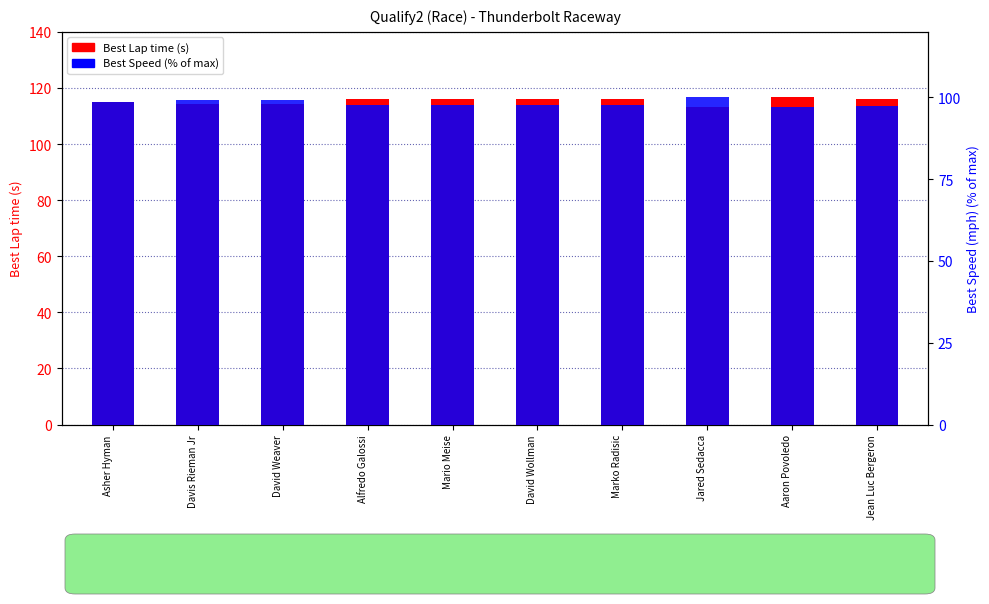

Which has a higher value, Marko Radisic or Davis Rieman Jr?

Marko Radisic